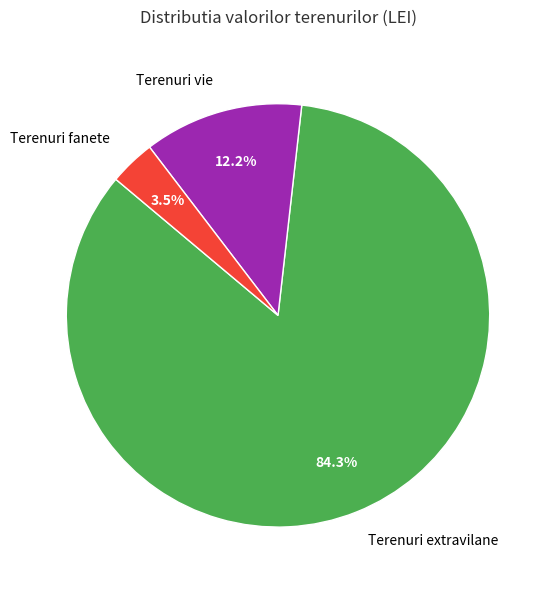

To the nearest percent, what is the average slice percentage?

33%